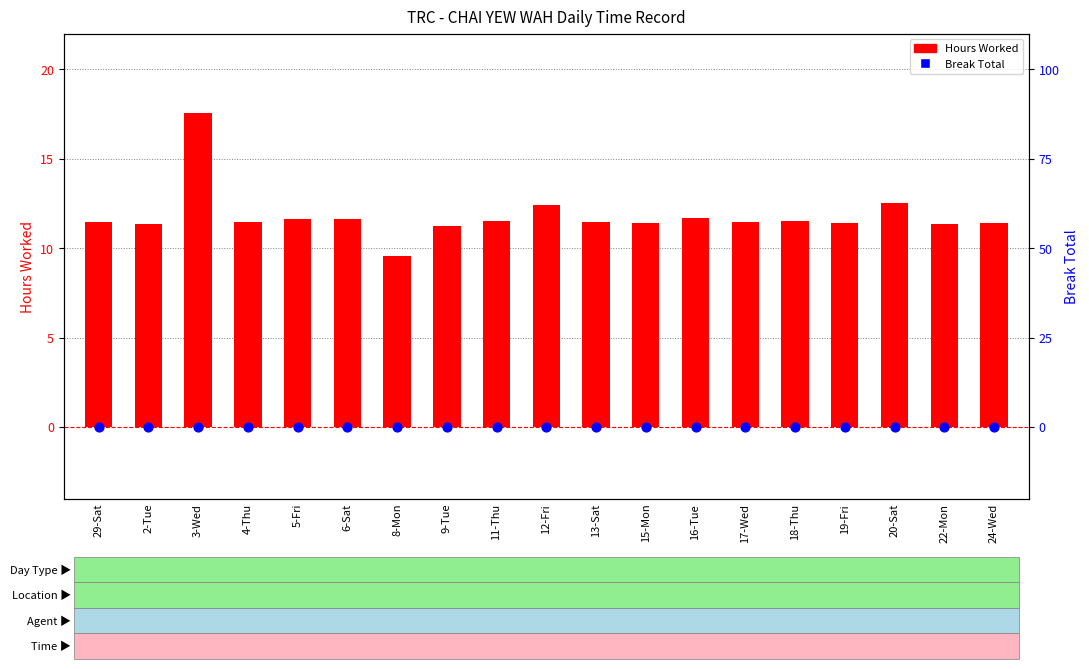

Which series has the widest spread of Y values?

Hours Worked